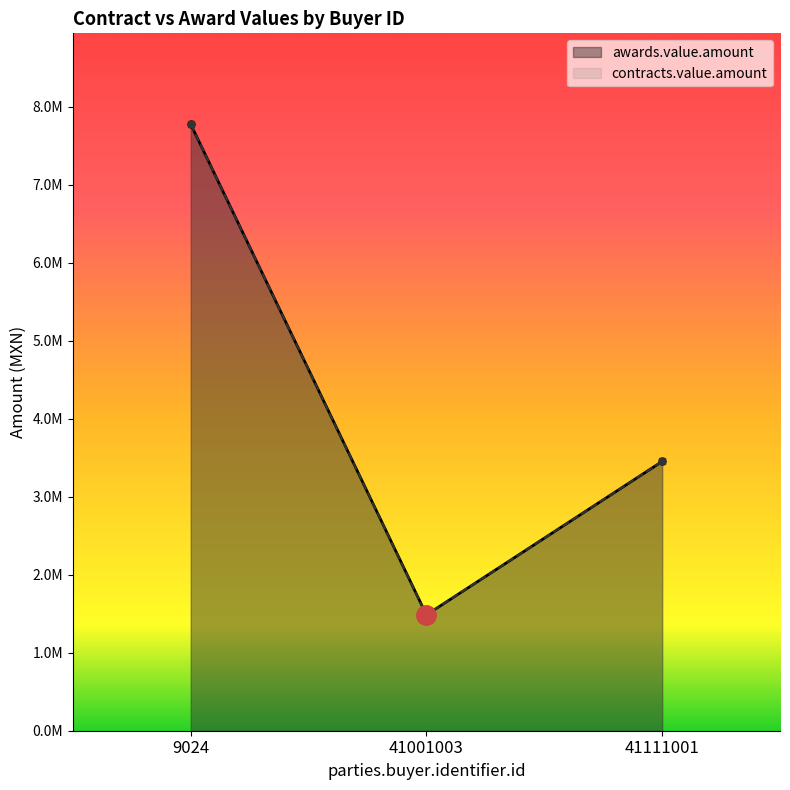

Which label corresponds to the smallest value in the chart?

41001003